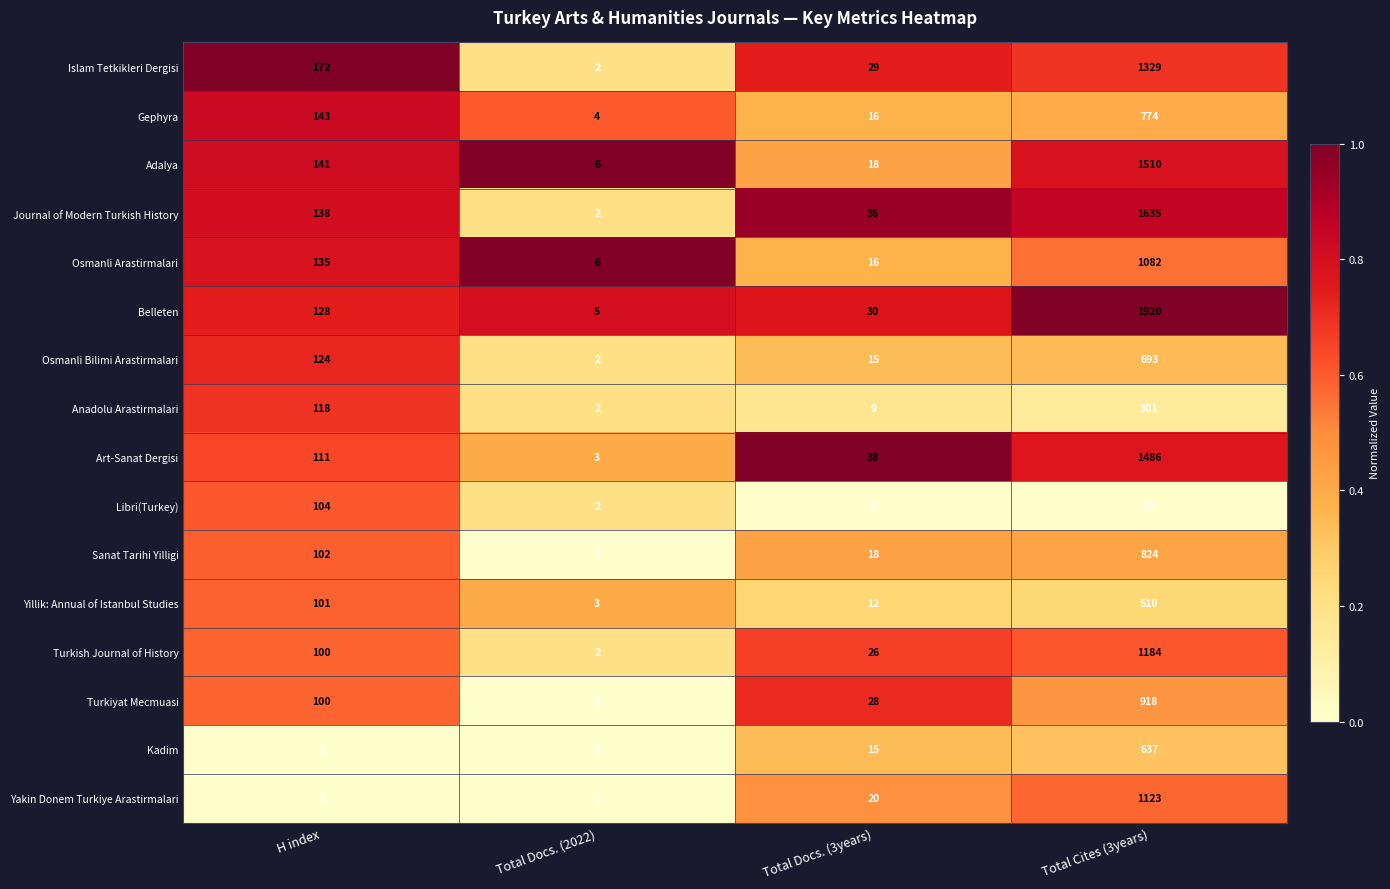

At Total Cites (3years), list the series in order from largest to smallest.

Belleten, Journal of Modern Turkish History, Adalya, Art-Sanat Dergisi, Islam Tetkikleri Dergisi, Turkish Journal of History, Yakin Donem Turkiye Arastirmalari, Osmanli Arastirmalari, Turkiyat Mecmuasi, Sanat Tarihi Yilligi, Gephyra, Osmanli Bilimi Arastirmalari, Kadim, Yillik: Annual of Istanbul Studies, Anadolu Arastirmalari, Libri(Turkey)